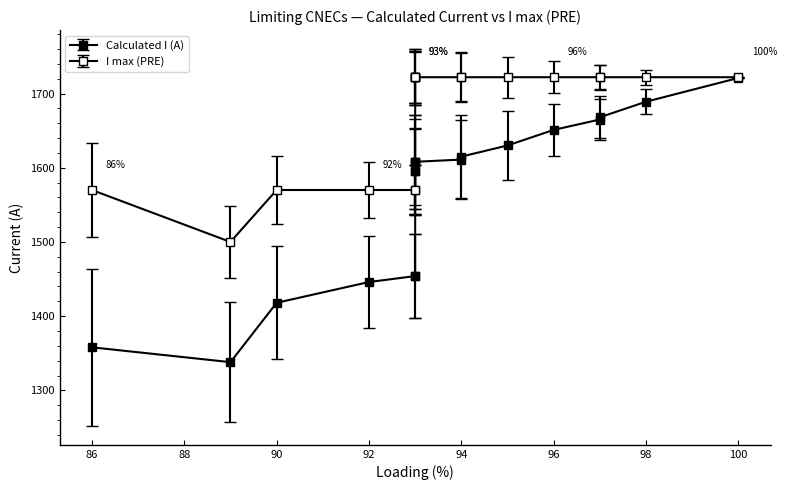

The I max (PRE) series shows -335 at RO-BG_CO_00002. True or false?

False